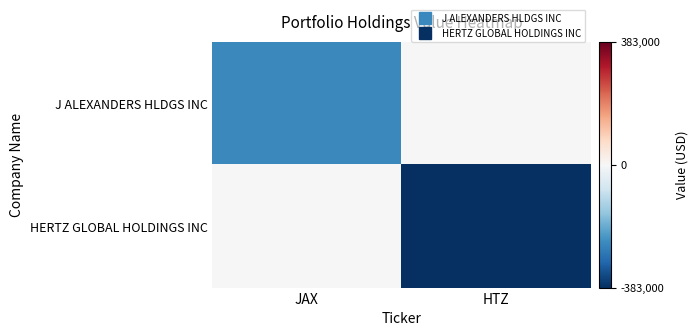

Reading left to right, extract all data points from this chart.

J ALEXANDERS HLDGS INC: JAX=-247585	HTZ=0
HERTZ GLOBAL HOLDINGS INC: JAX=0	HTZ=-383000